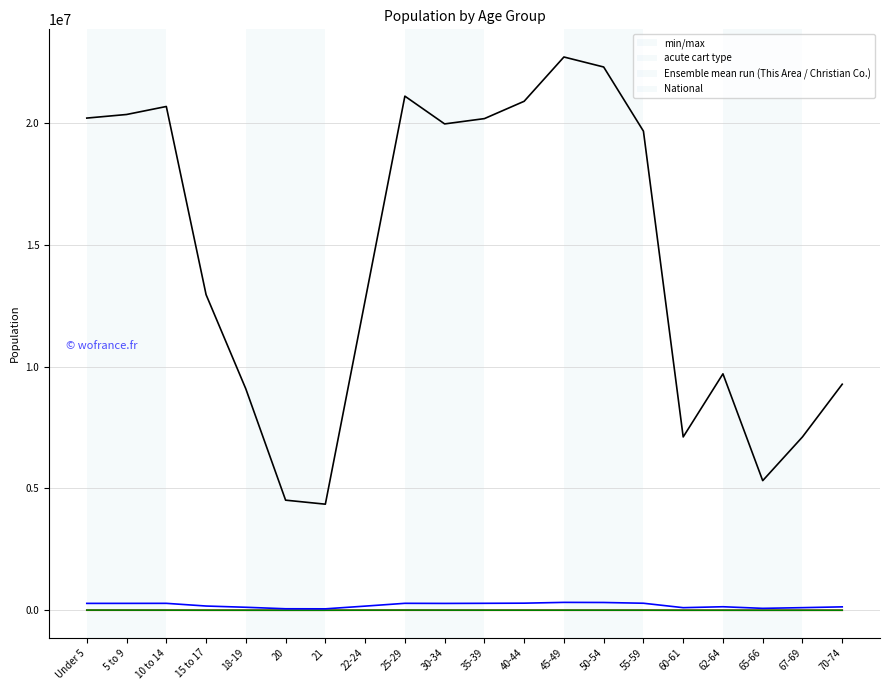

How many lines are shown in the chart?

4